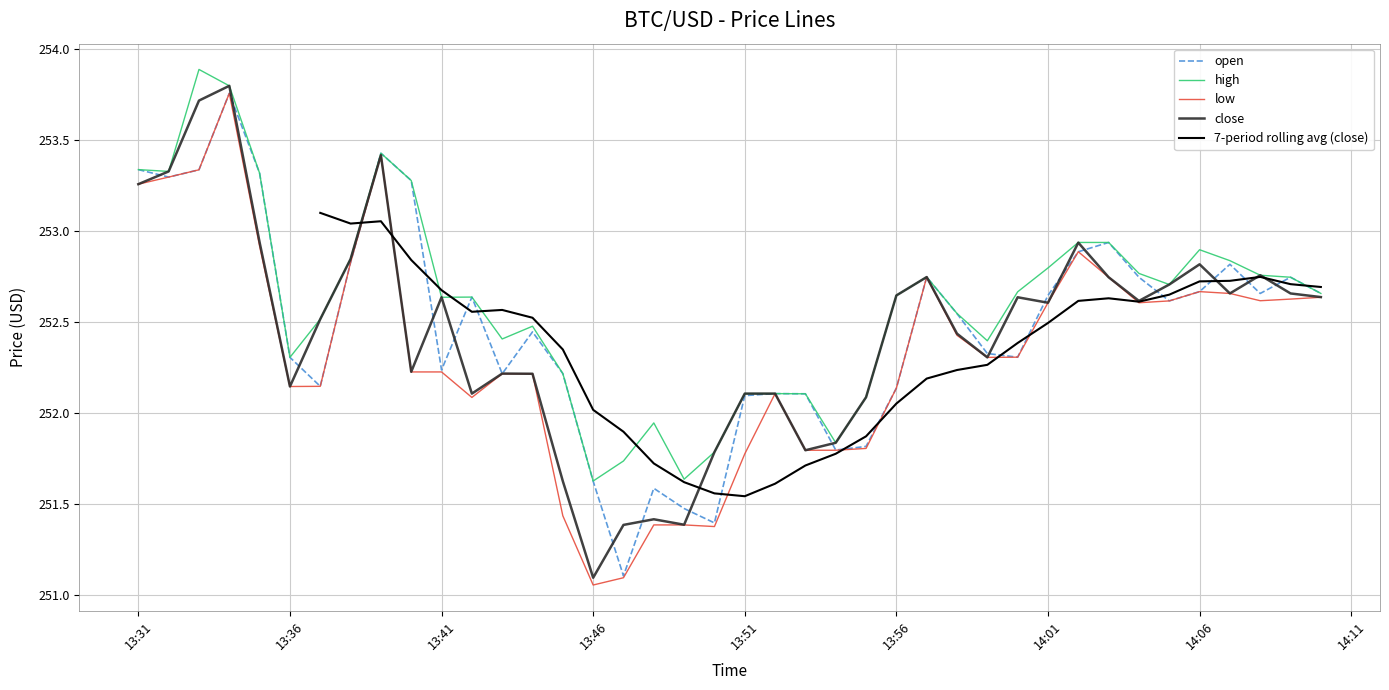

The value of close at 14:06 is 75.9. True or false?

False